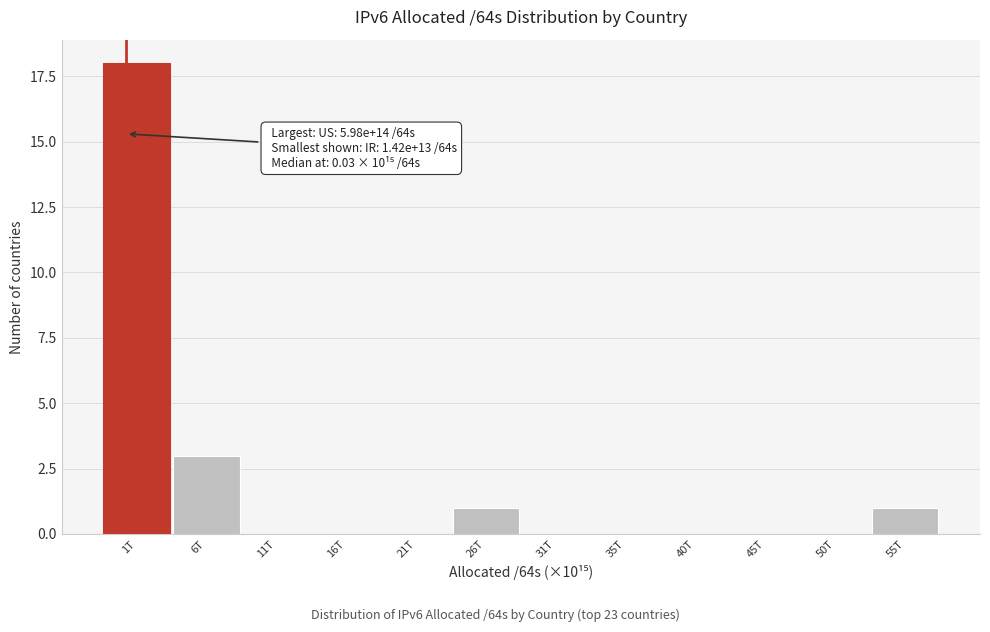

Reading left to right, list all the values displayed in this chart.

1T=18	6T=3	11T=0	16T=0	21T=0	26T=1	31T=0	35T=0	40T=0	45T=0	50T=0	55T=1